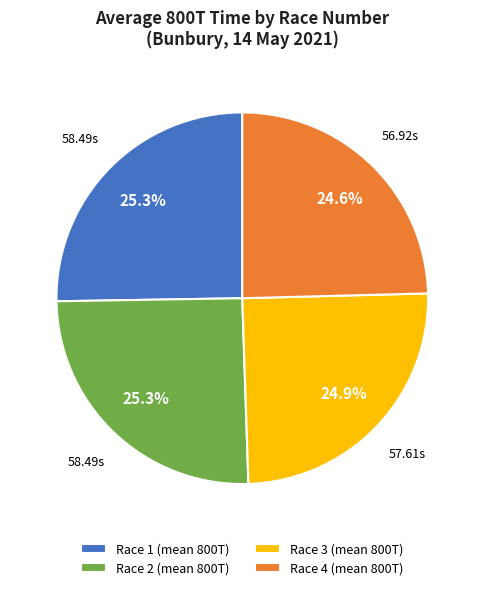

Do Race 3 (mean 800T) and Race 4 (mean 800T) together represent more than half of the pie?

No